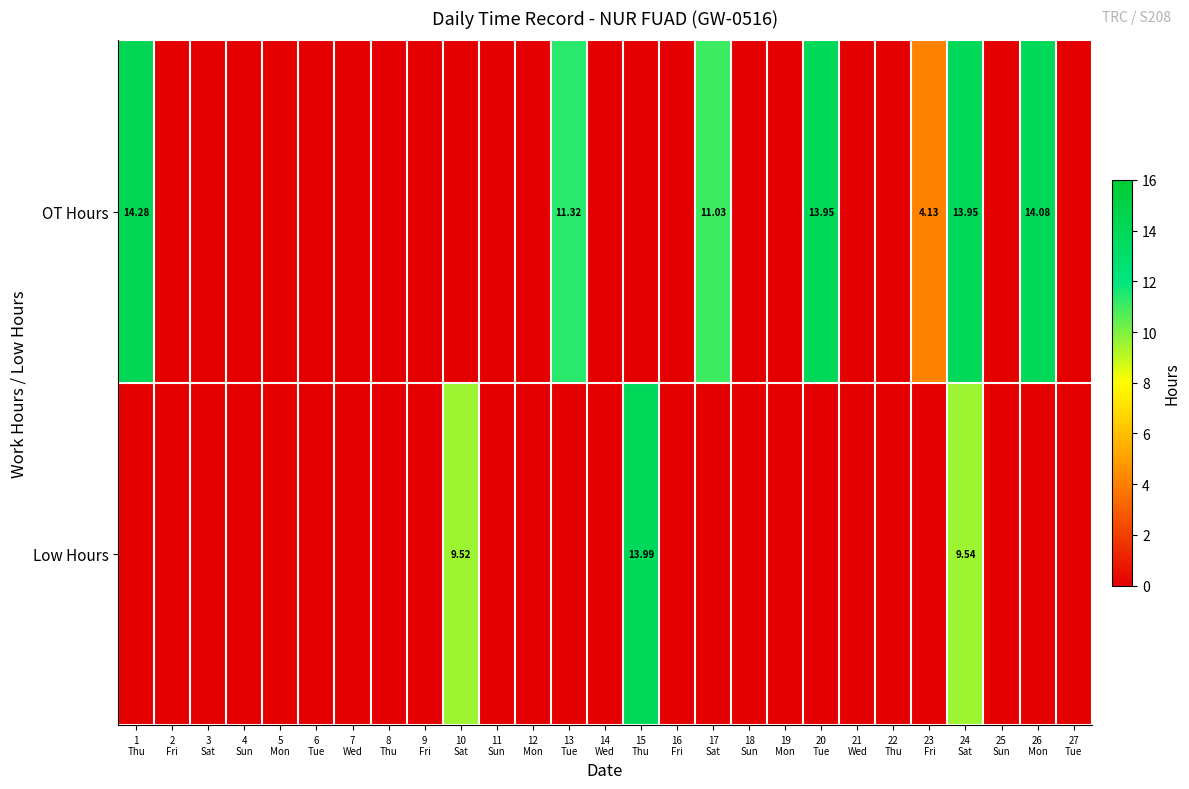

Is the value of Low Hours at 2 Fri greater than the value of OT Hours at 16 Fri?

No